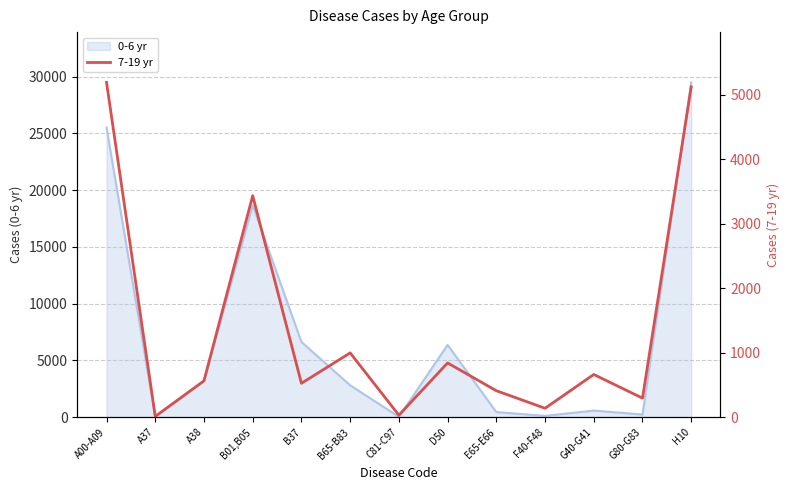

Reading left to right, extract all data points from this chart.

5193	12	564	3435	525	997	31	841	410	138	662	295	5123